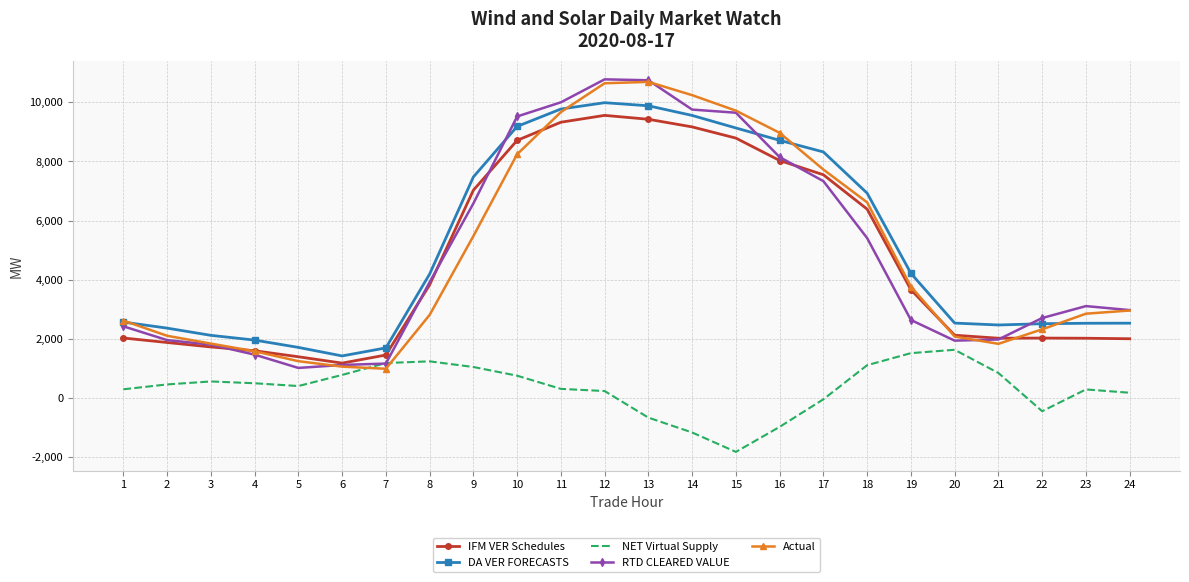

What is the difference between the second highest and minimum values in the NET Virtual Supply series?

3338.8